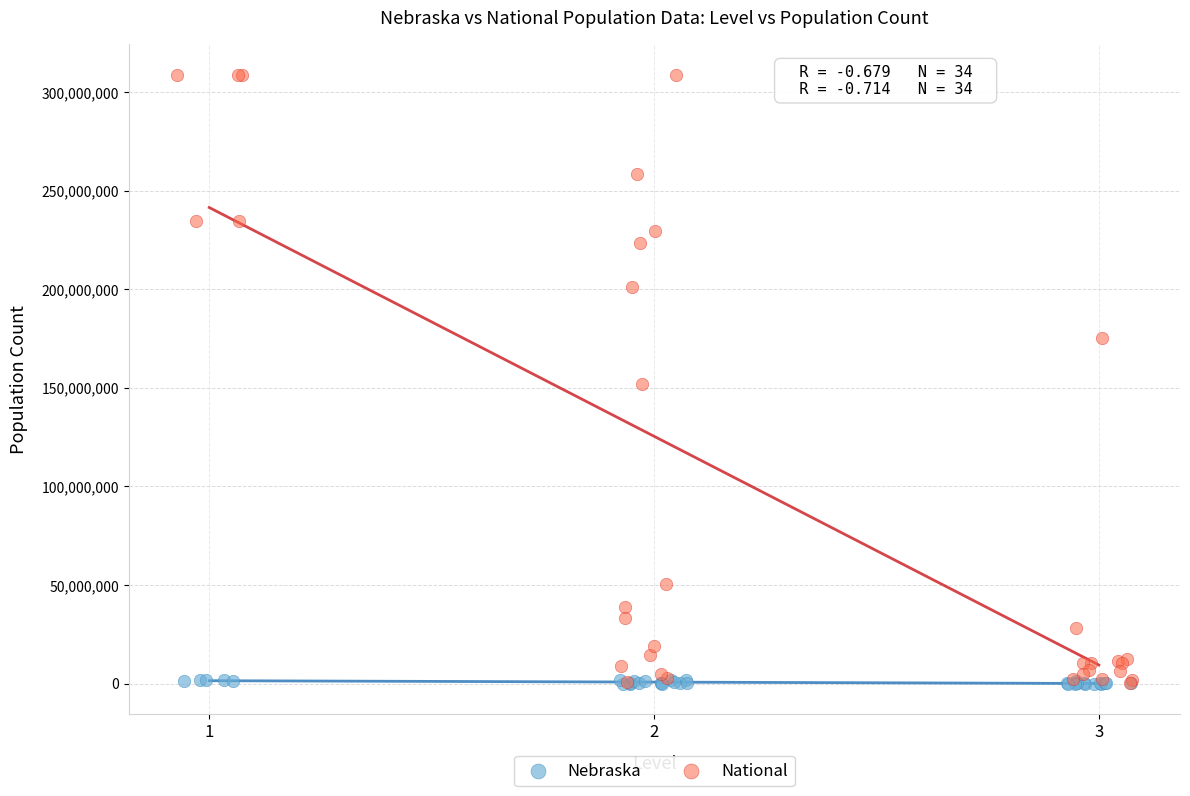

Which series has the widest spread of Y values?

National